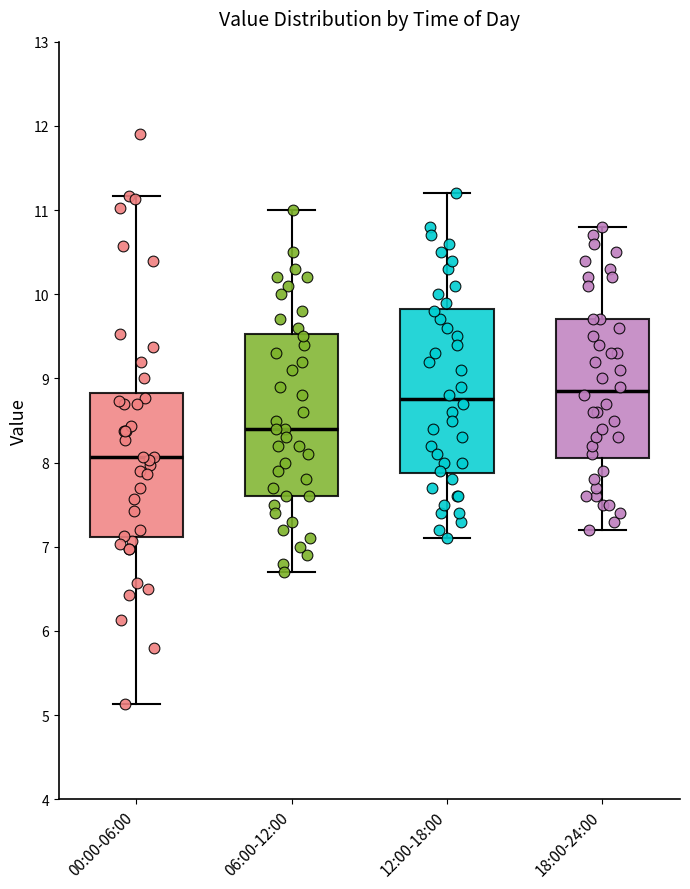

Reading left to right, read every box against the y-axis: the position of its median line, the range the box covers, and the ends of its whiskers. The values are not printed on the chart, so give them approximately, as read against the axis.

00:00-06:00: median 8.1, box 7.1 to 8.8, whiskers 5.1 to 11.2
06:00-12:00: median 8.4, box 7.6 to 9.5, whiskers 6.7 to 11.0
12:00-18:00: median 8.8, box 7.9 to 9.8, whiskers 7.1 to 11.2
18:00-24:00: median 8.9, box 8.1 to 9.7, whiskers 7.2 to 10.8